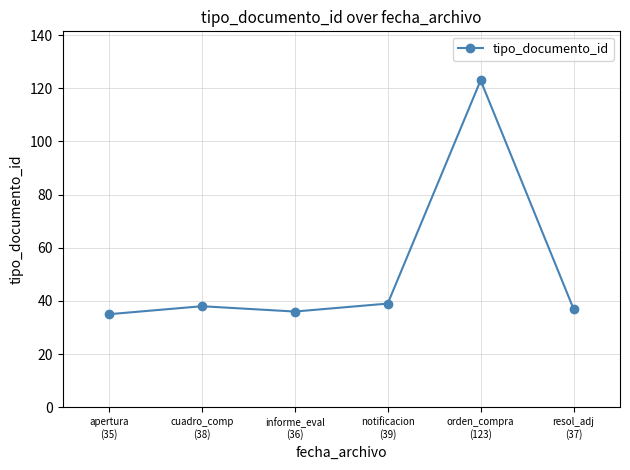

What is the sum of all values?

308